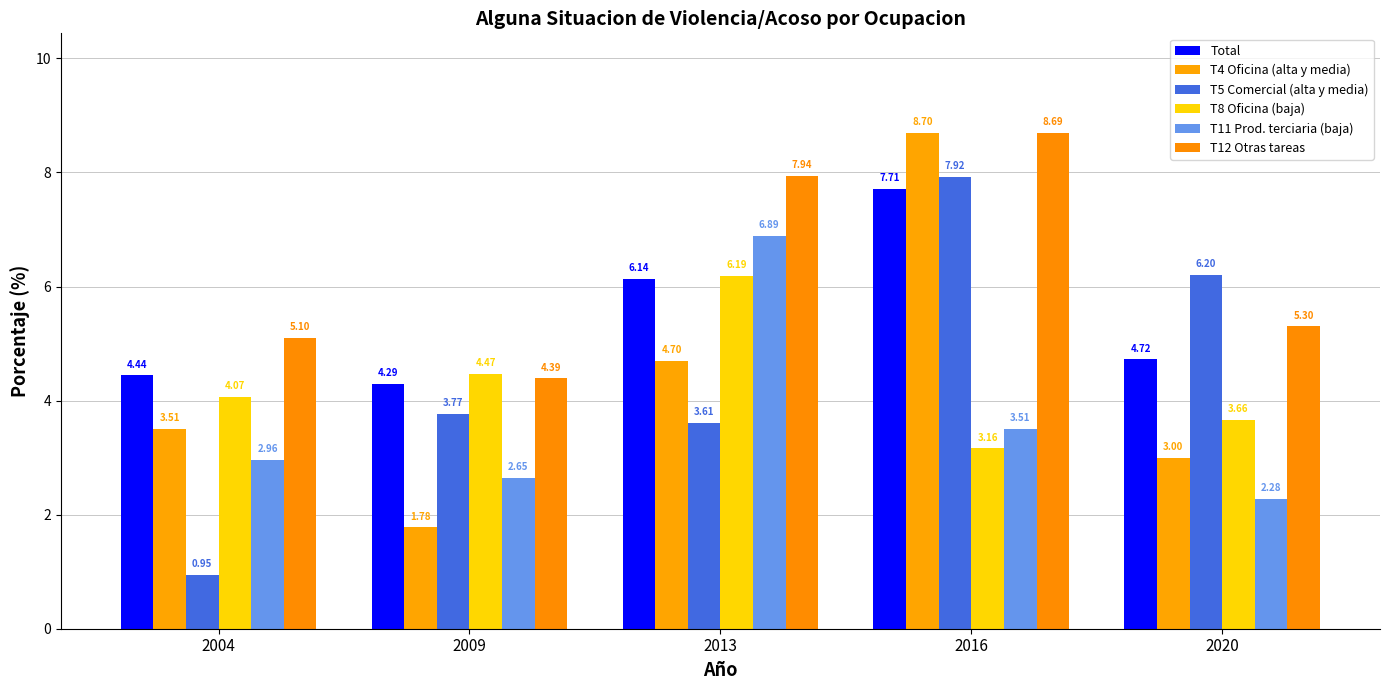

What is the total value across all series at 2004?

21.0